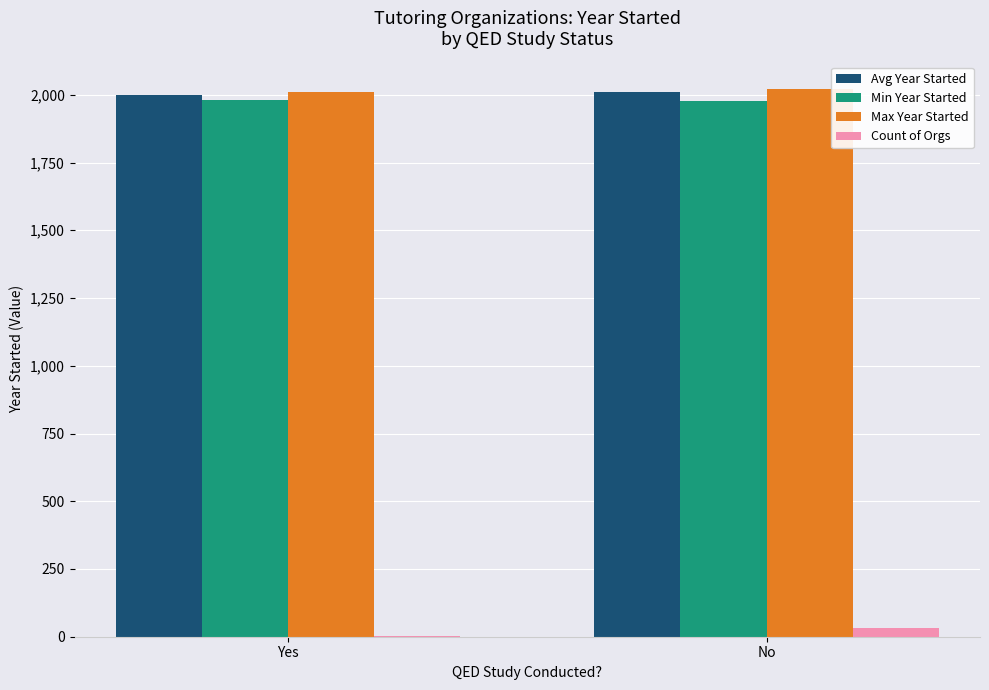

What is the spread (max minus min) of values at Yes?

2008.0